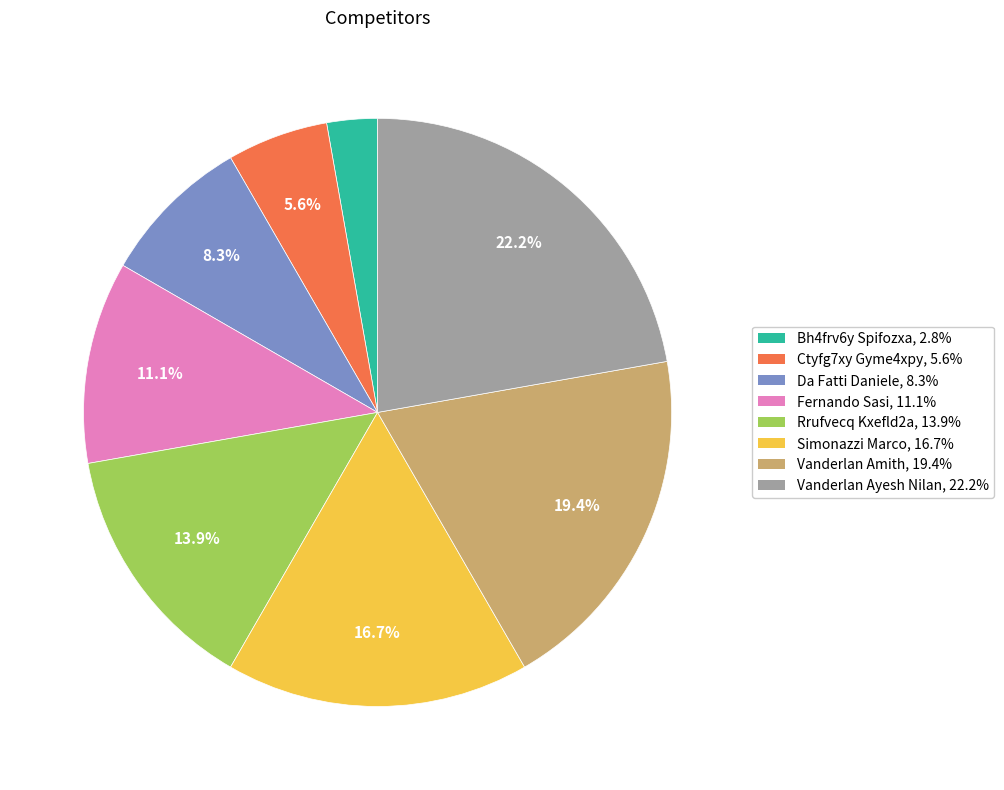

Does Ctyfg7xy Gyme4xpy represent more than half of the total?

No